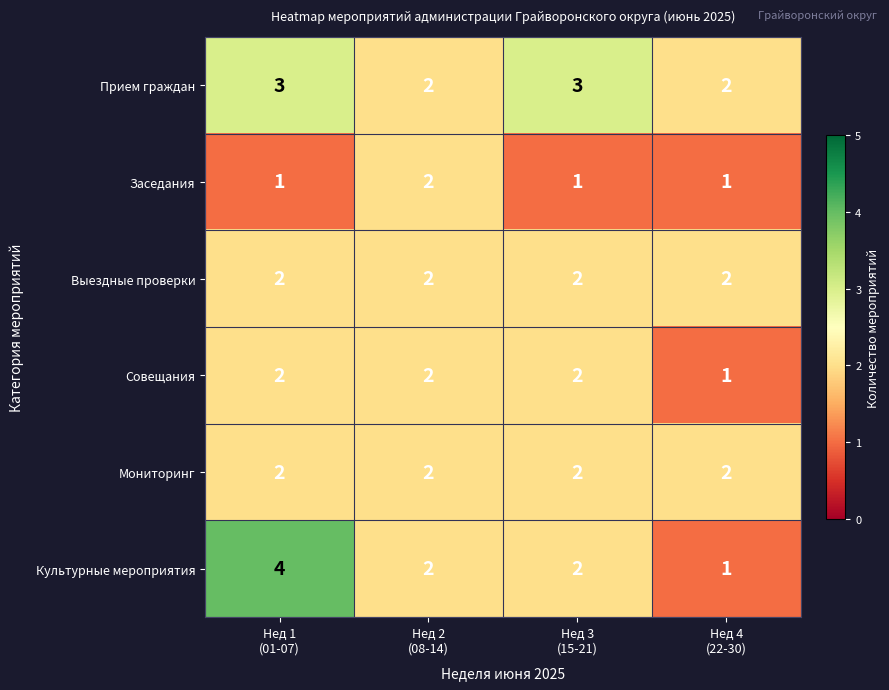

Which series has the largest range (max minus min)?

Культурные мероприятия